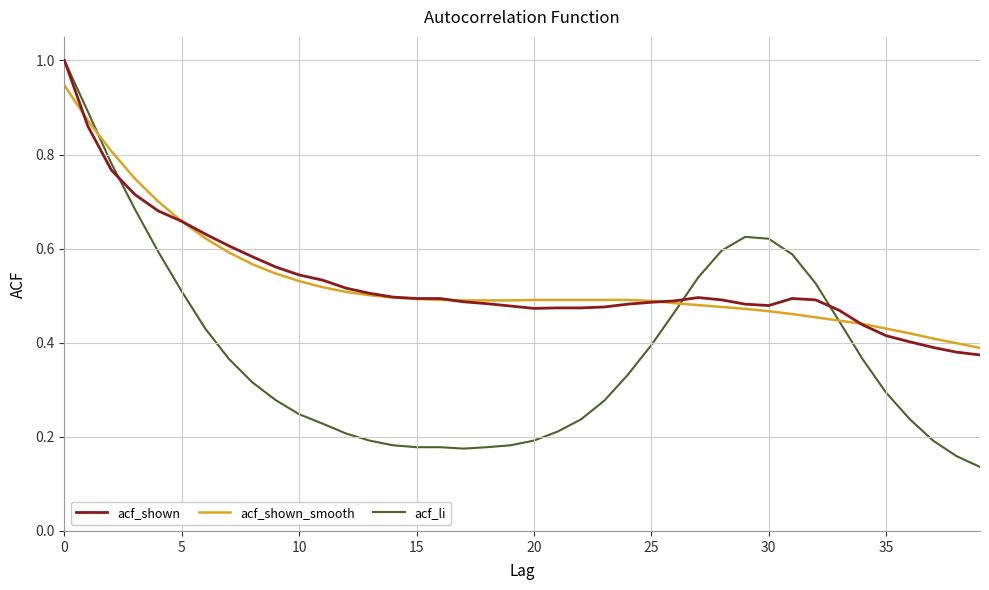

Which series has the widest spread of values?

acf_li